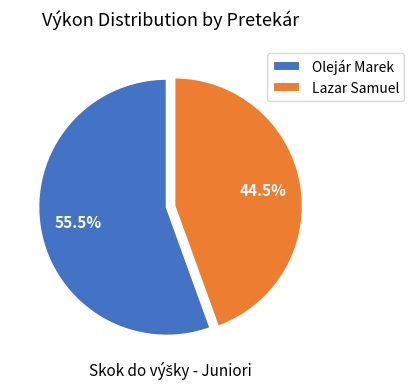

Which category has the biggest portion of the pie?

Olejár Marek